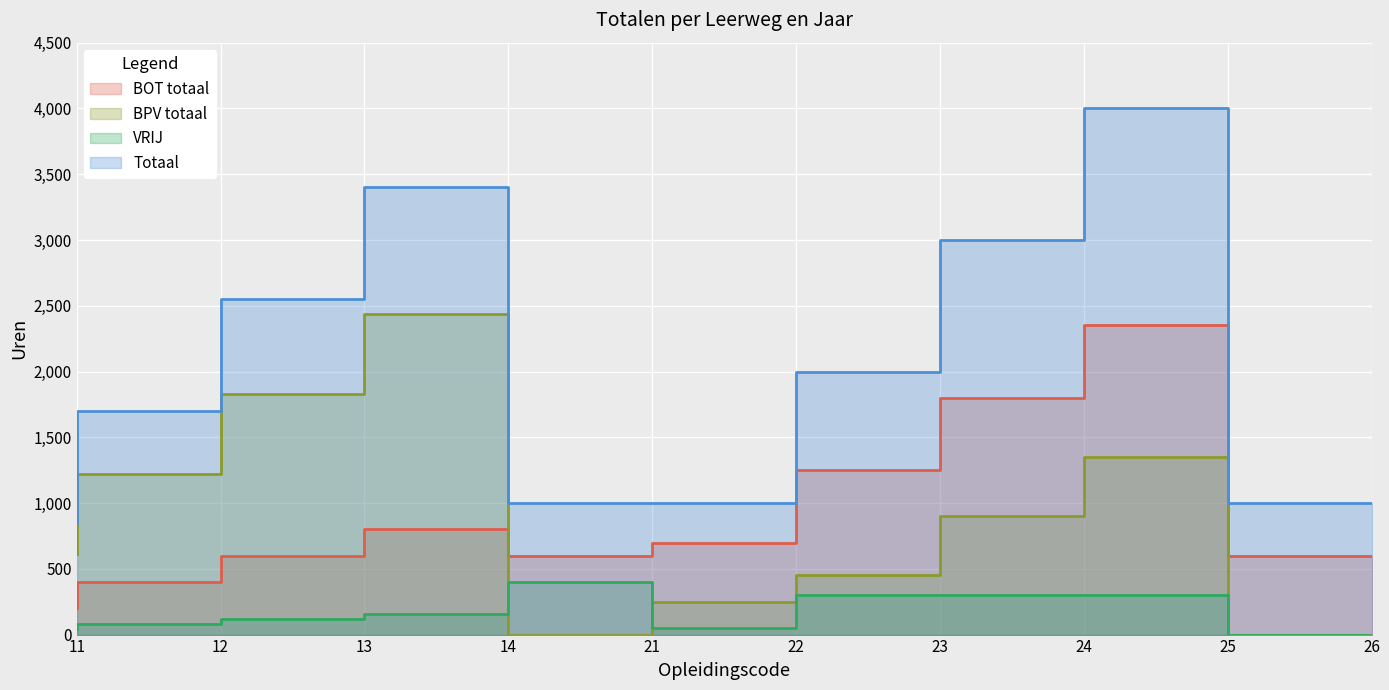

Is it true that BPV totaal equals 910 at 11?

False